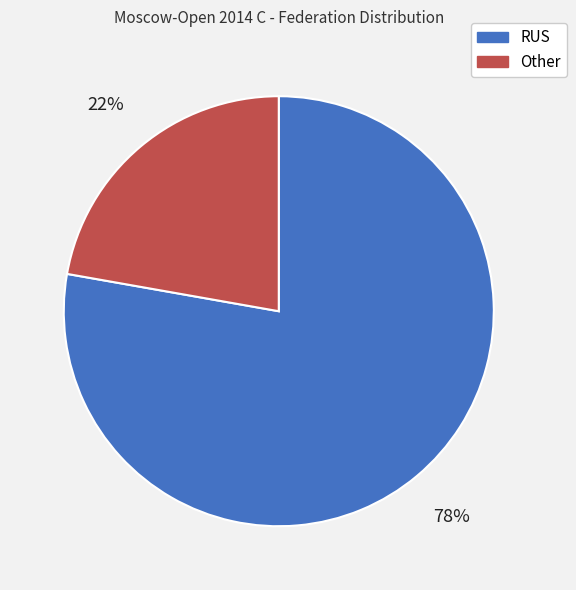

Which category accounts for the majority?

RUS